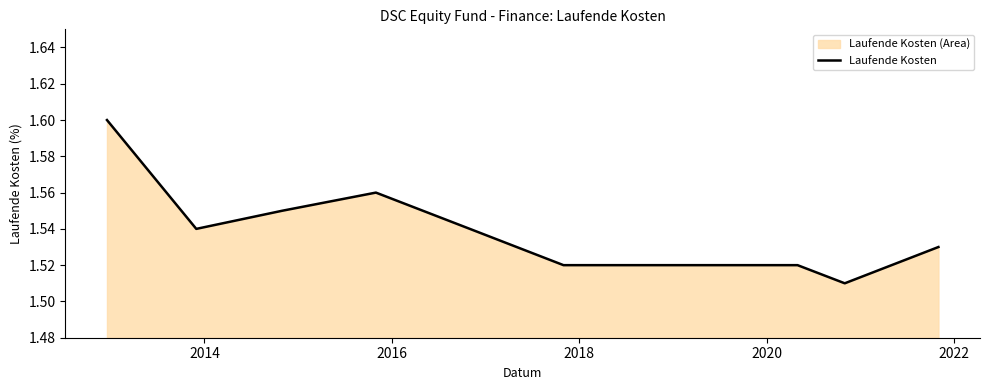

What is the average value?

1.5